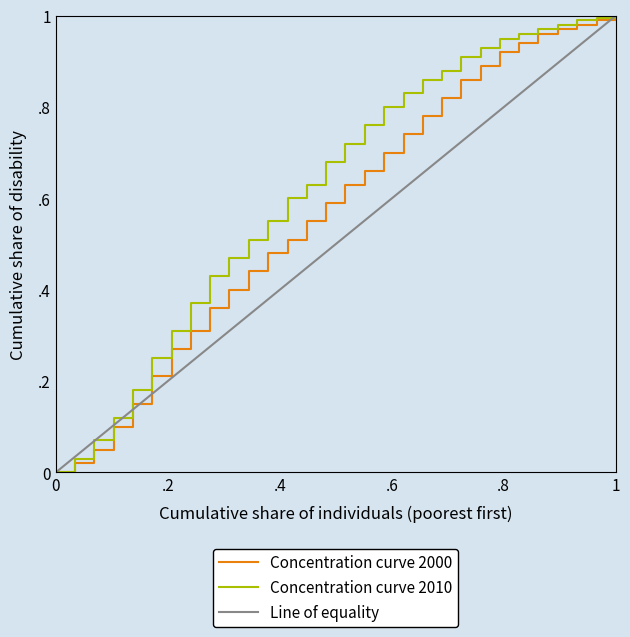

Is this an area chart (filled region under the line)?

No